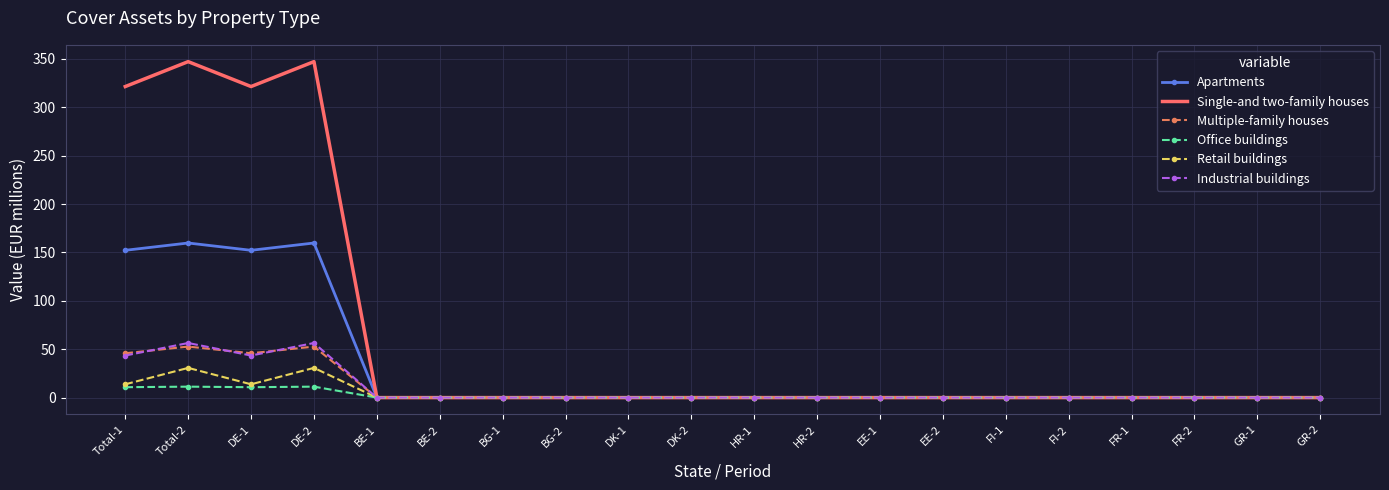

The value of Multiple-family houses at HR-1 is 0.0. True or false?

True